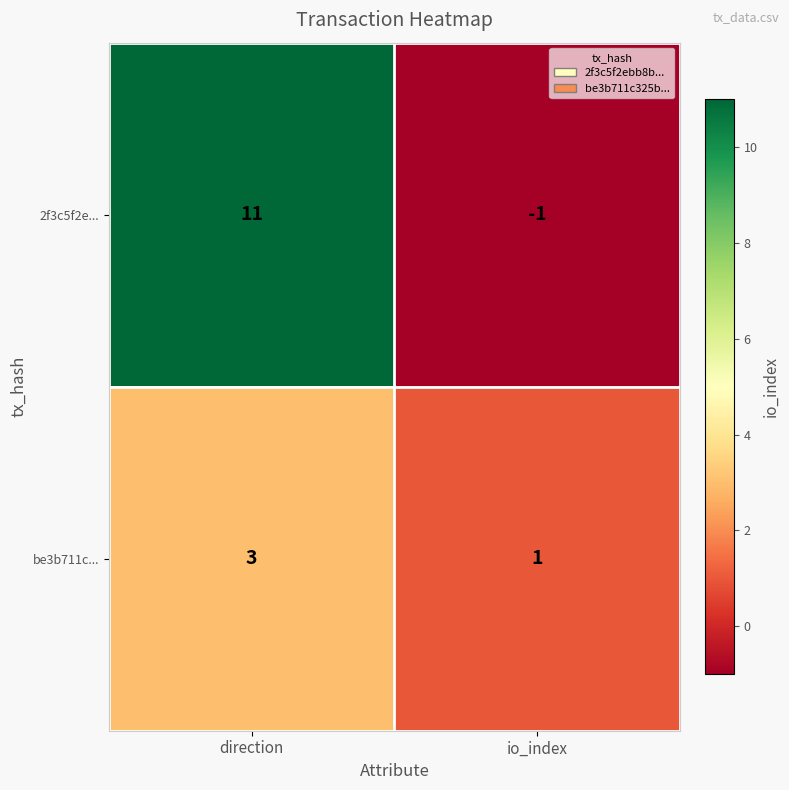

Reading left to right, what are all the values shown in this chart?

2f3c5f2e...: direction=11	io_index=-1
be3b711c...: direction=3	io_index=1